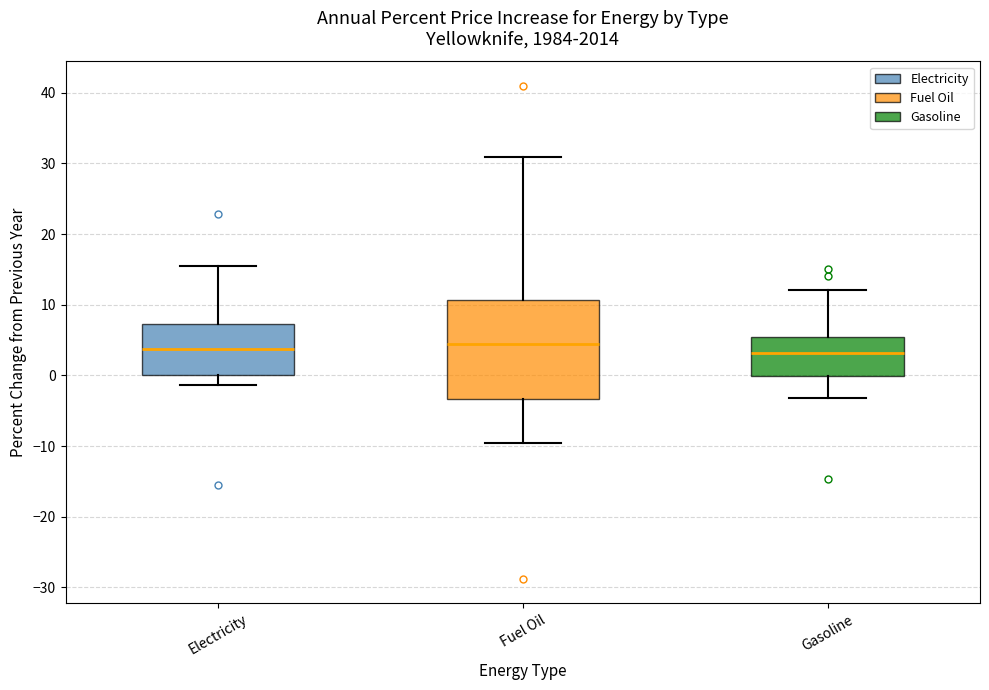

Reading left to right, transcribe this box plot: for each box, give where its median line is, the range the box spans, and where its two whiskers end, as read against the y-axis. The values are not printed on the chart, so give them approximately, as read against the axis.

Electricity: median 4, box 0 to 7, whiskers -1 to 15
Fuel Oil: median 4, box -3 to 11, whiskers -10 to 31
Gasoline: median 3, box 0 to 5, whiskers -3 to 12